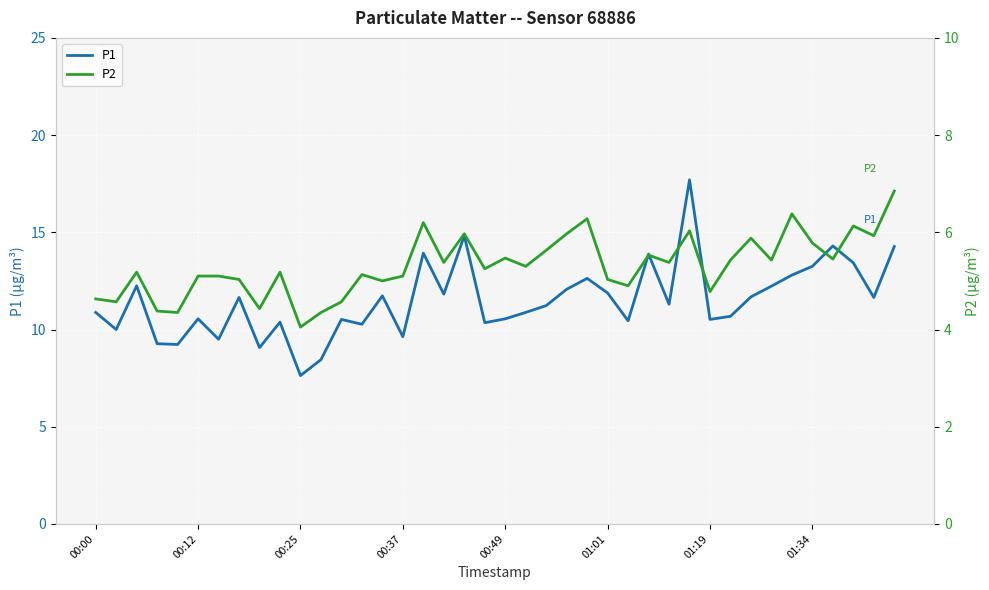

At which label does P1 reach its minimum?

00:25